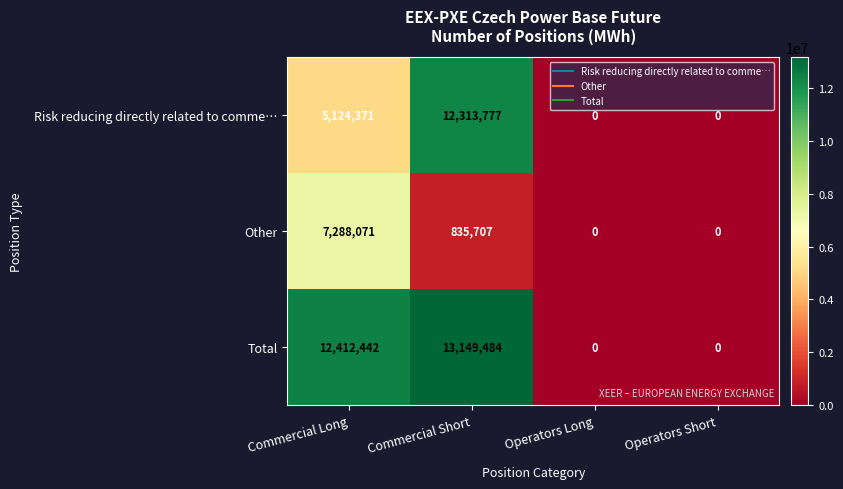

Read the Total value at Commercial Long.

12412442